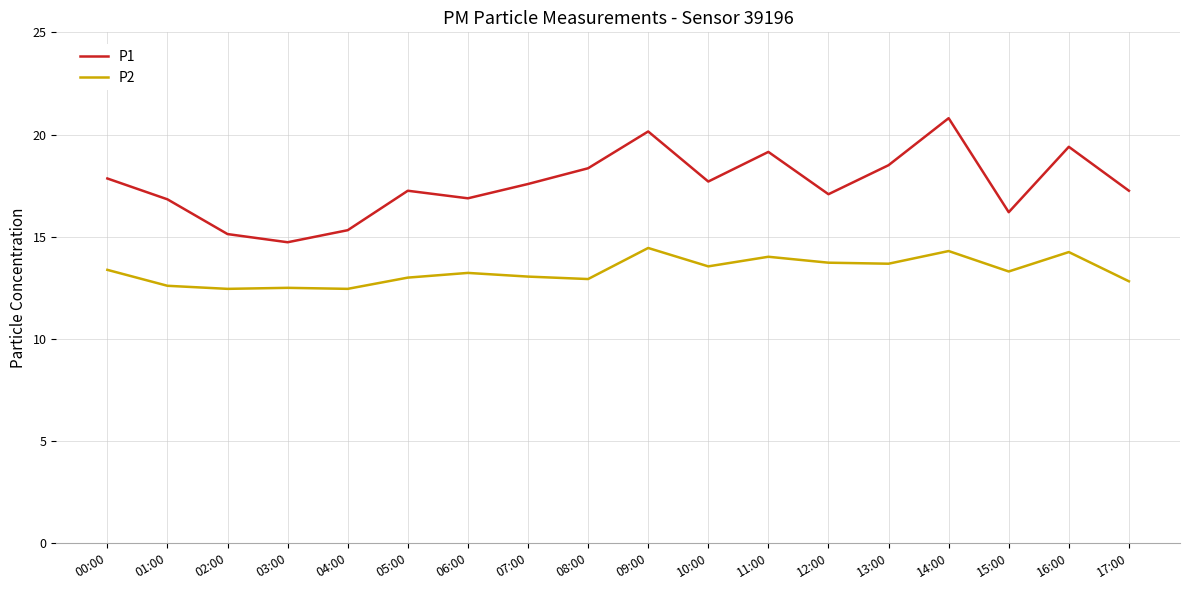

True or false: P2 and P1 intersect in this chart.

False